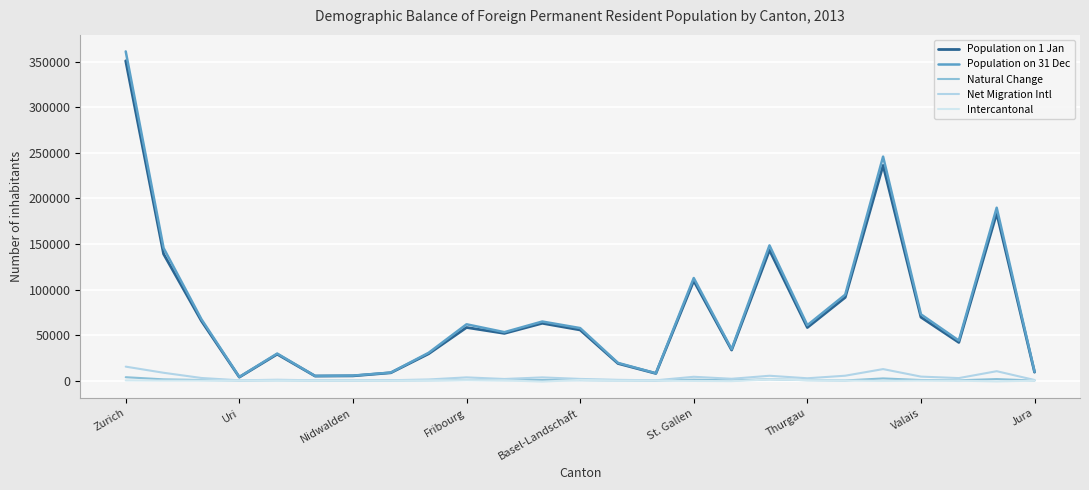

How many distinct data groups are displayed?

5